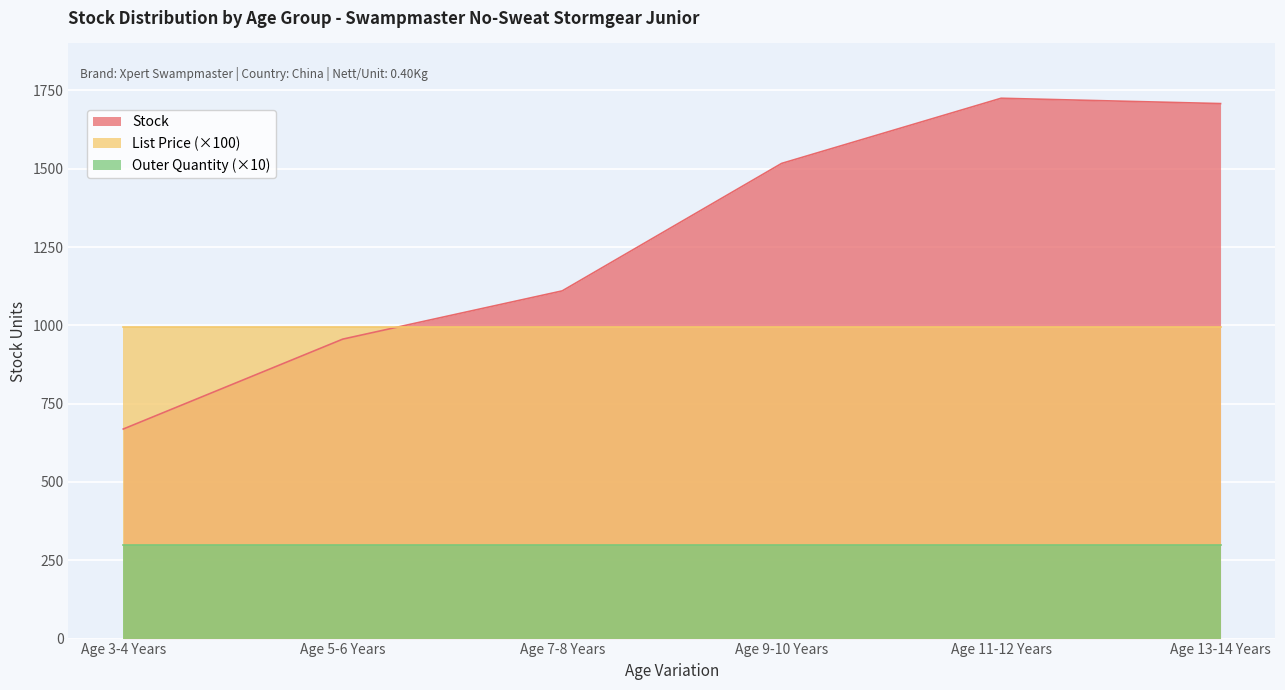

At Age 7-8 Years, list the series in order from largest to smallest.

Stock, List Price (×100), Outer Quantity (×10)